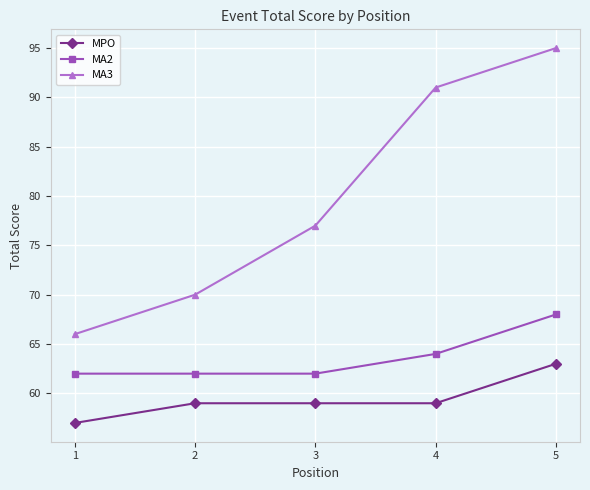

Where is MA2 nearest to the value 65?

4